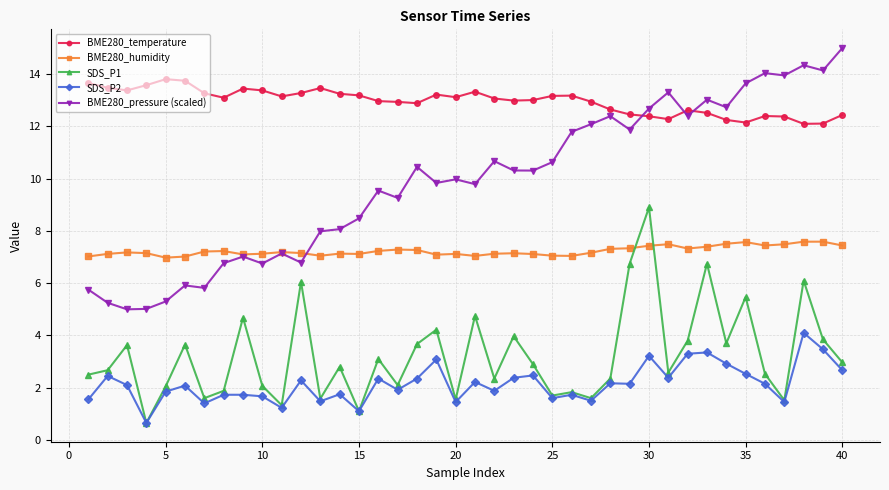

What is the highest value of the SDS_P2 series?

4.1